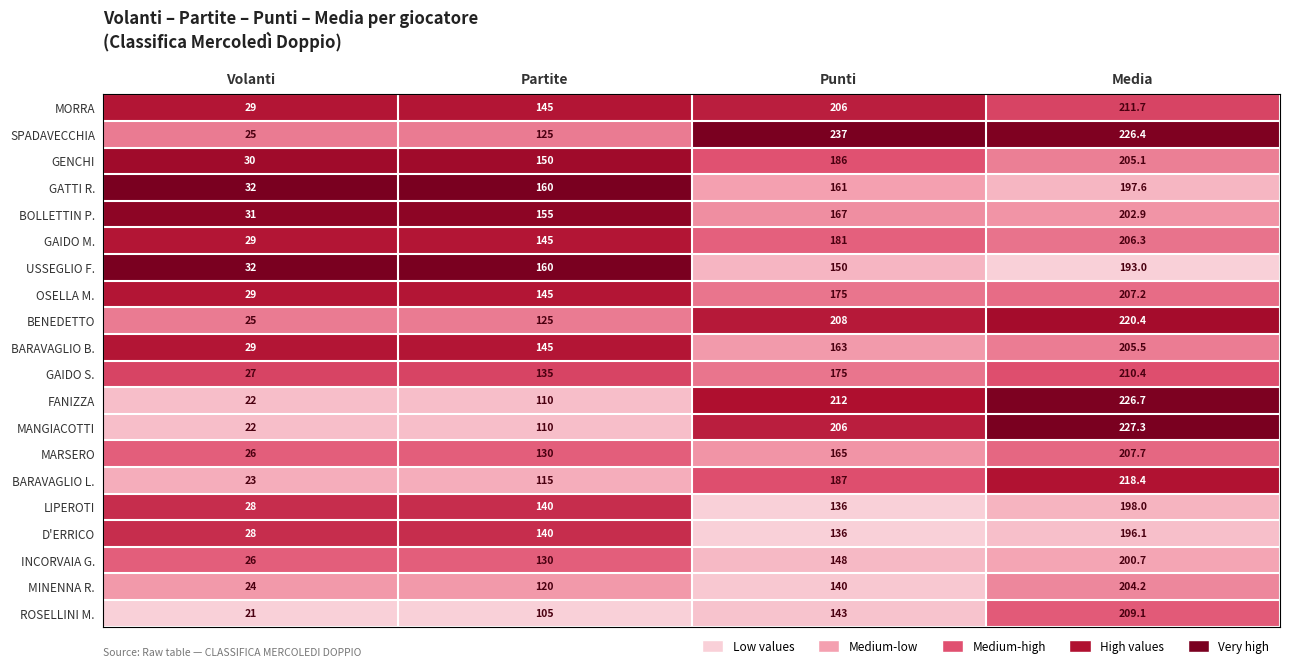

How many series are shown in this chart?

20